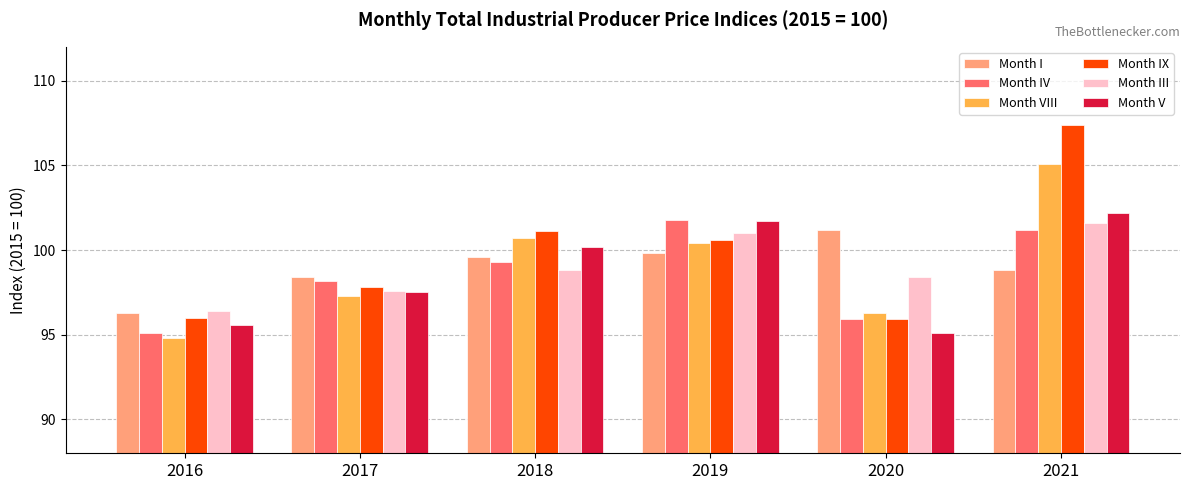

Is the value of Month IX at 2021 greater than the value of Month I at 2016?

Yes